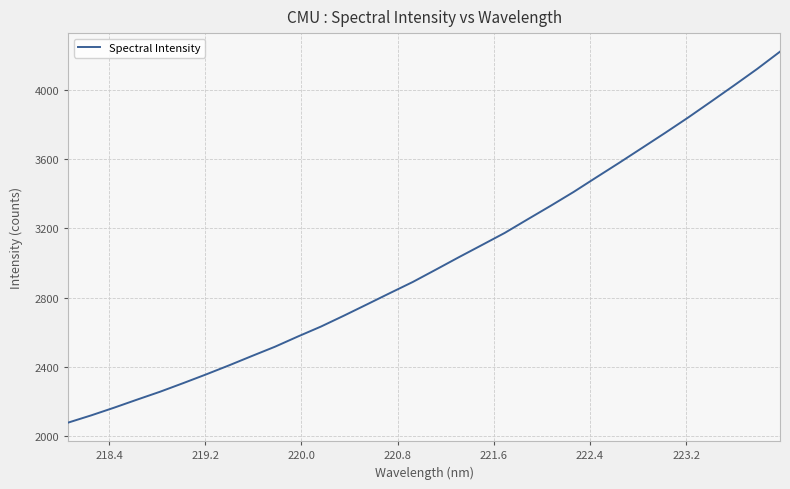

What is the greatest value displayed?

4221.1